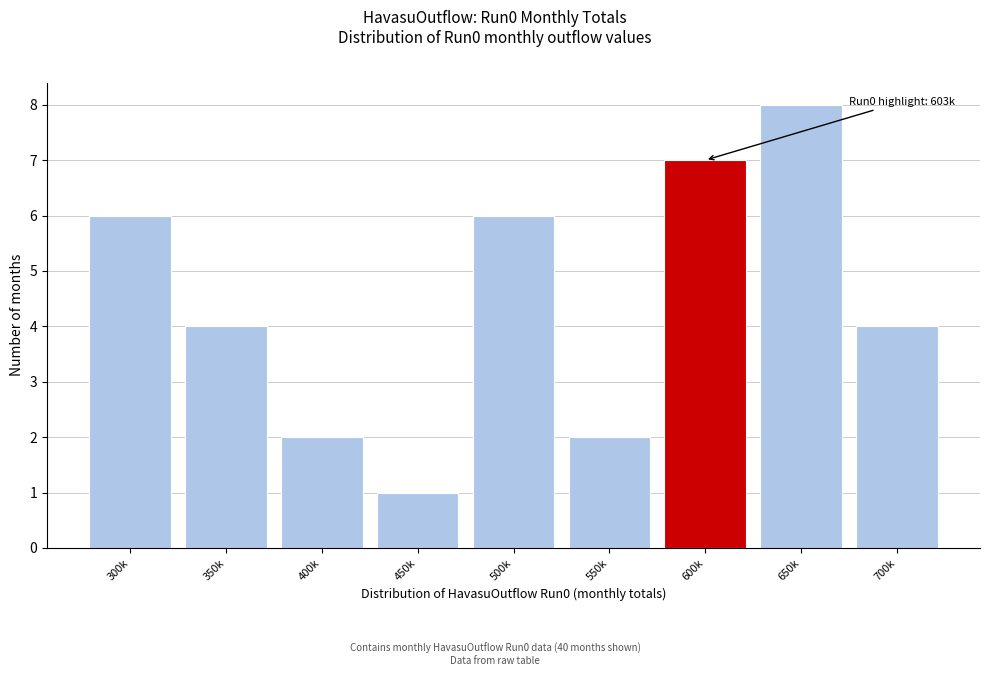

Reading right to left, what are all the values shown in this chart?

700k=4	650k=8	600k=7	550k=2	500k=6	450k=1	400k=2	350k=4	300k=6